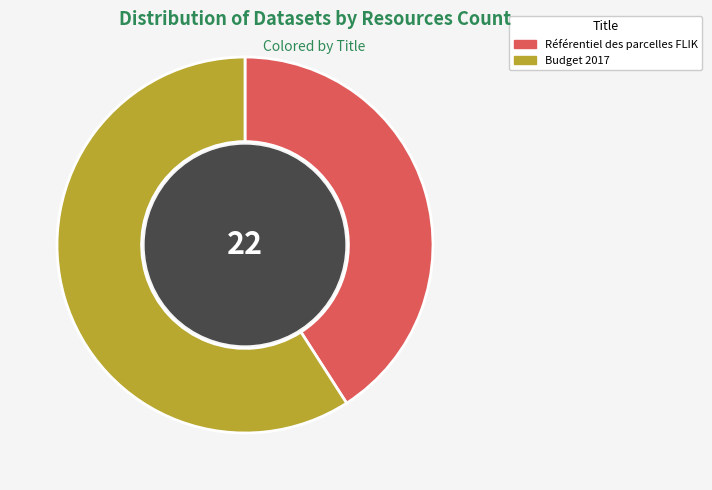

Which slice is the largest?

Budget 2017